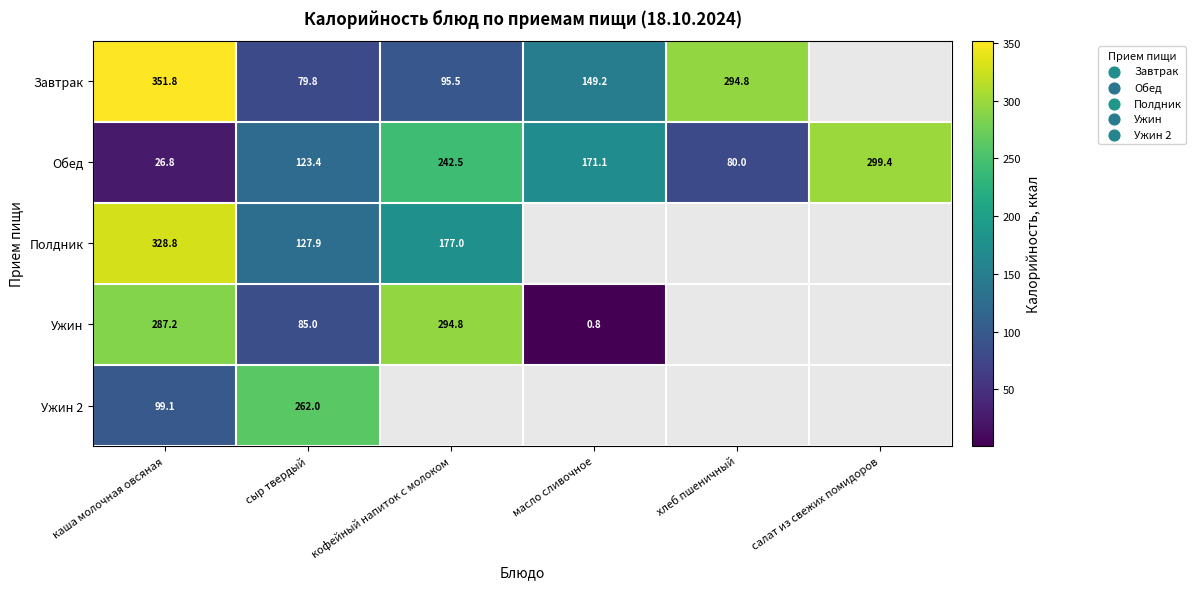

Where does the Обед series first go above 171?

кофейный напиток с молоком